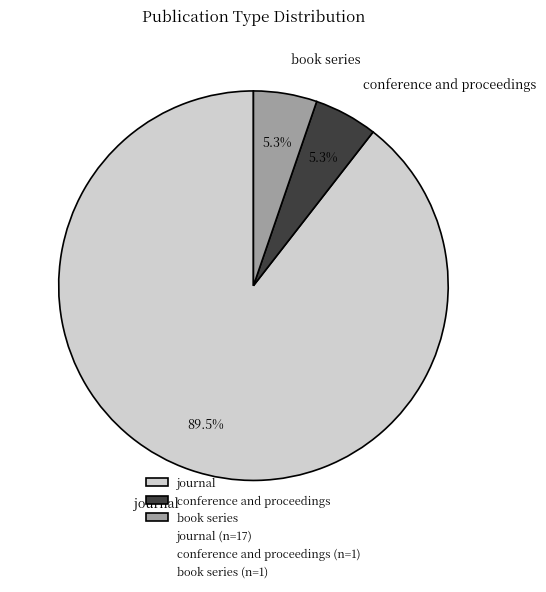

Which has a higher value, journal or book series?

journal